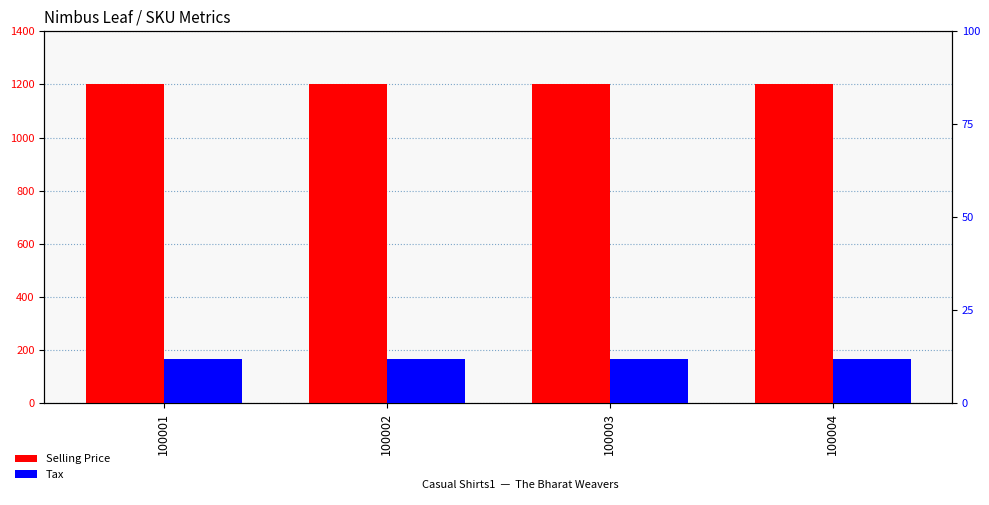

Are the bars grouped side by side (vs. stacked)?

Yes